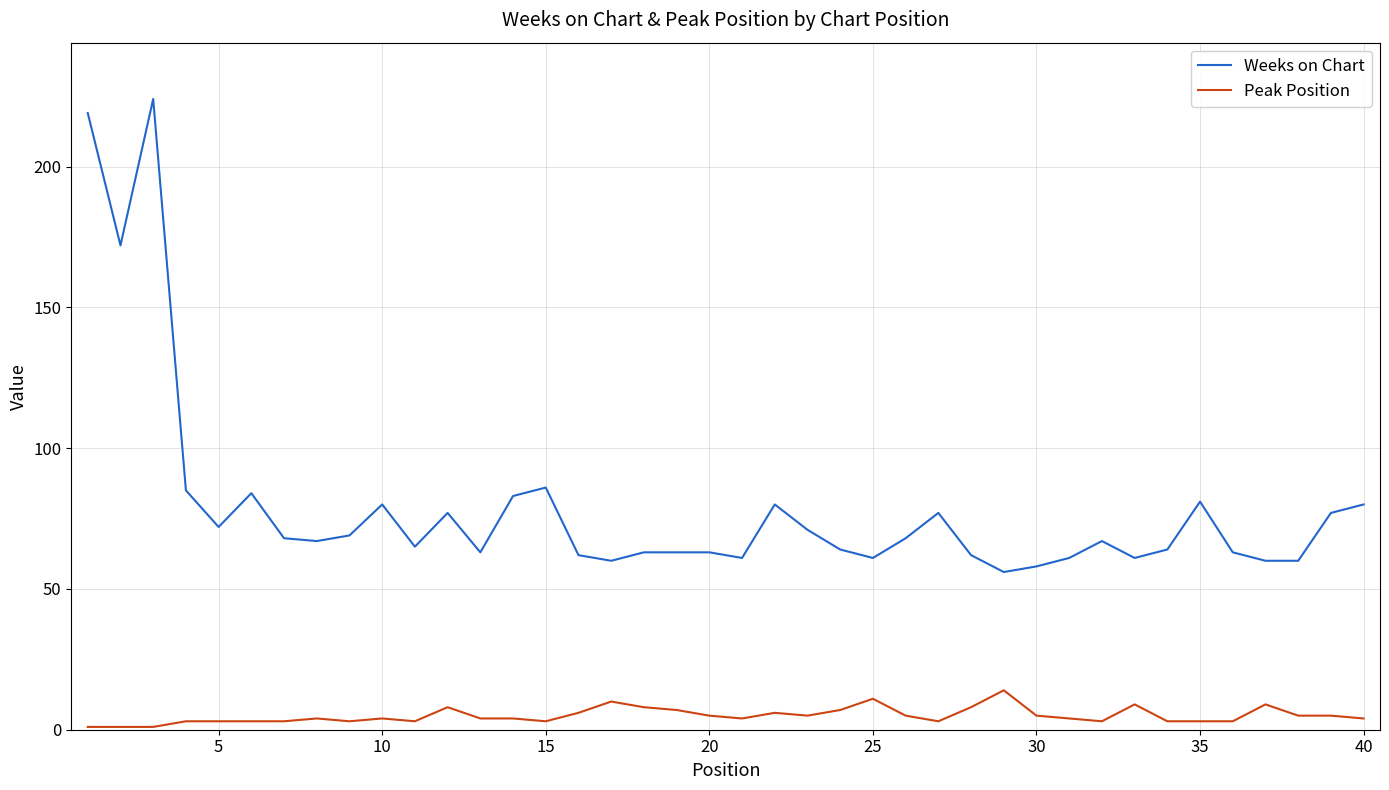

What is the difference between the maximum and minimum values in the Peak Position series?

13